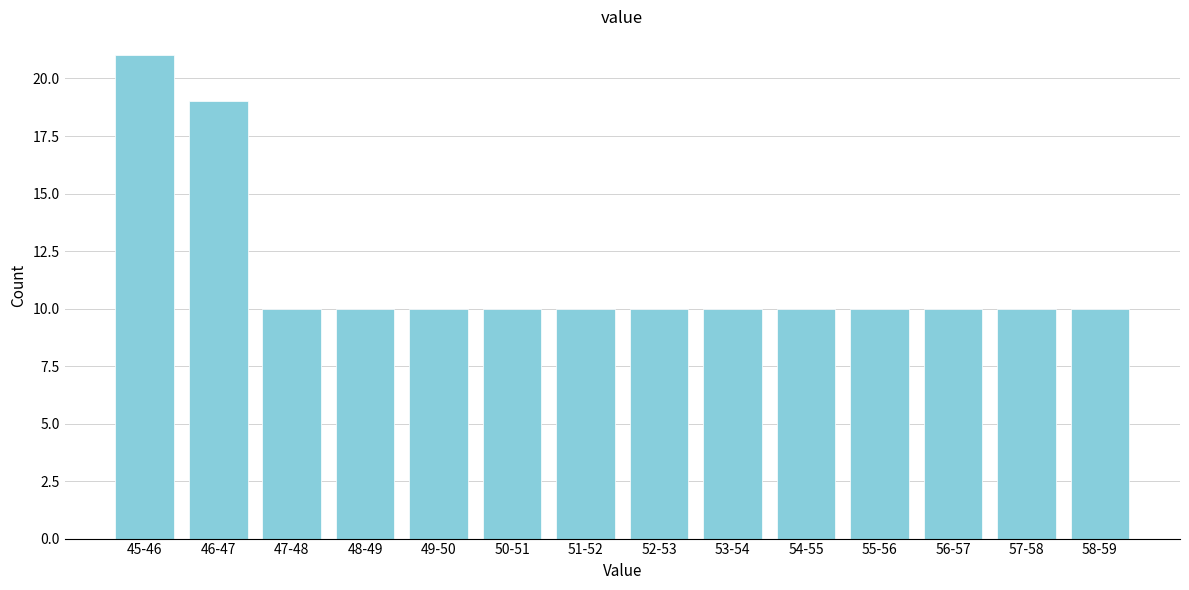

Reading left to right, what are all the values shown in this chart?

45-46=21	46-47=19	47-48=10	48-49=10	49-50=10	50-51=10	51-52=10	52-53=10	53-54=10	54-55=10	55-56=10	56-57=10	57-58=10	58-59=10